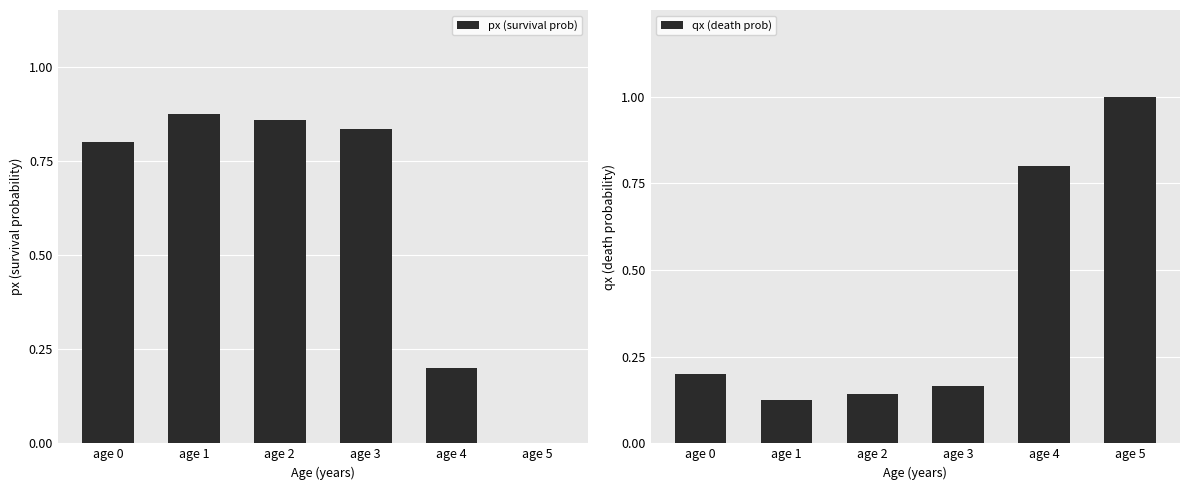

Reading left to right, list all the values displayed in this chart.

px (survival prob): 0.8	0.9	0.9	0.8	0.2	0.0
qx (death prob): 0.2	0.1	0.1	0.2	0.8	1.0